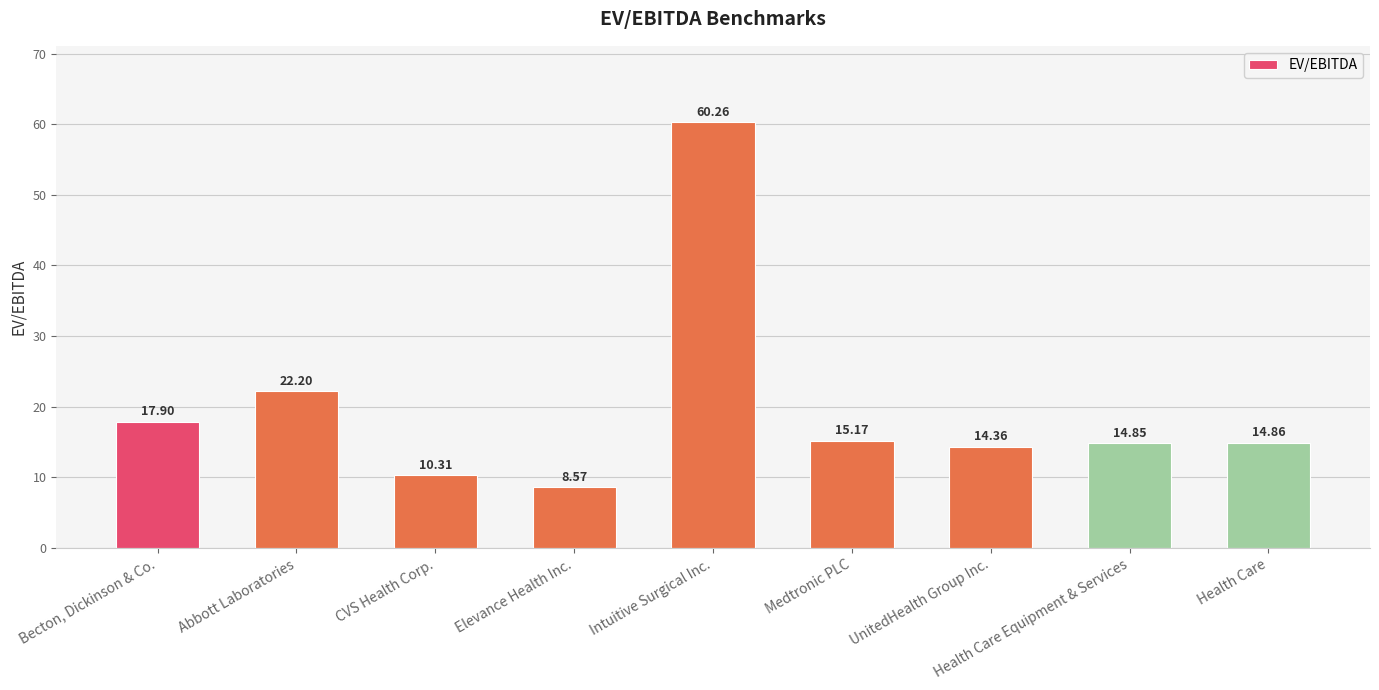

What is the smallest value displayed?

8.6